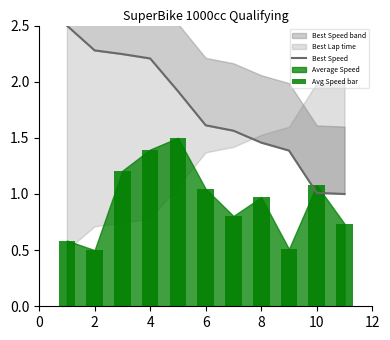

Which has a higher value, 4 or 6?

4